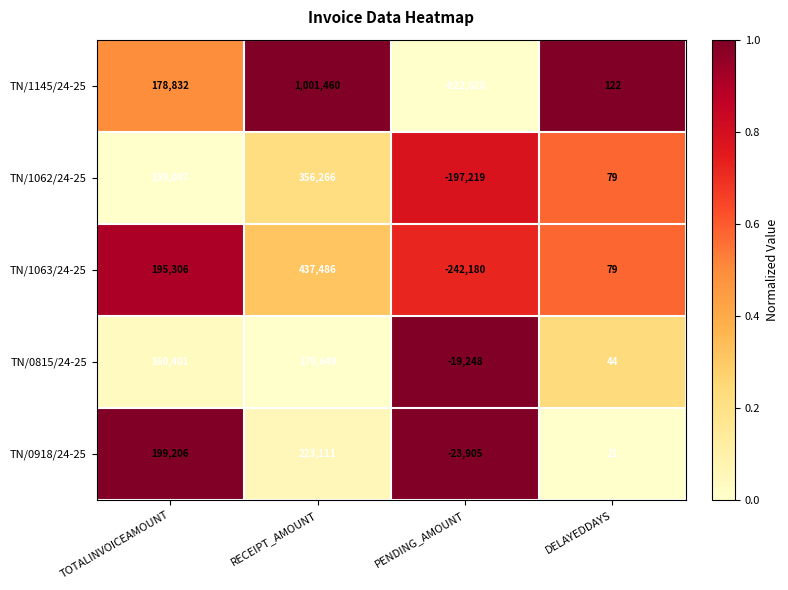

True or false: TN/1062/24-25 has a value of 159047 at TOTALINVOICEAMOUNT.

True